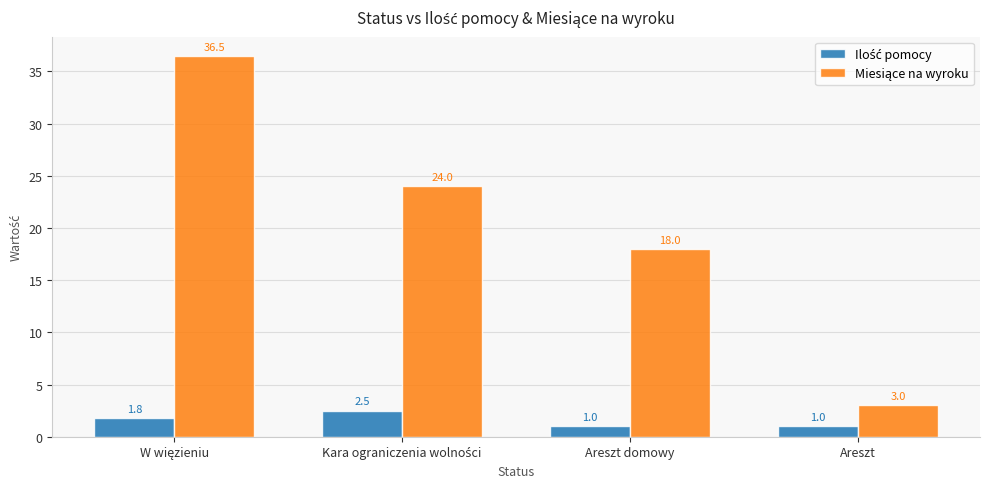

What is the greatest value displayed?

36.5